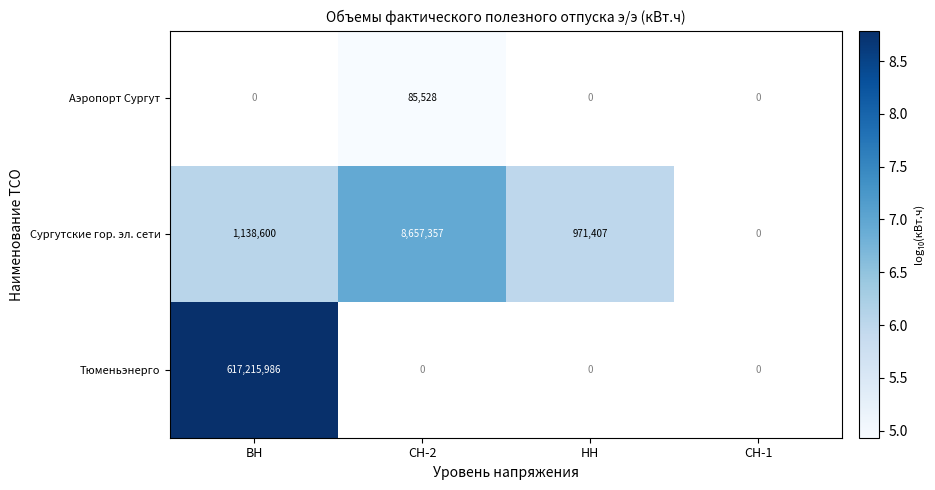

The value of Сургутские гор. эл. сети at НН is 971407. True or false?

True